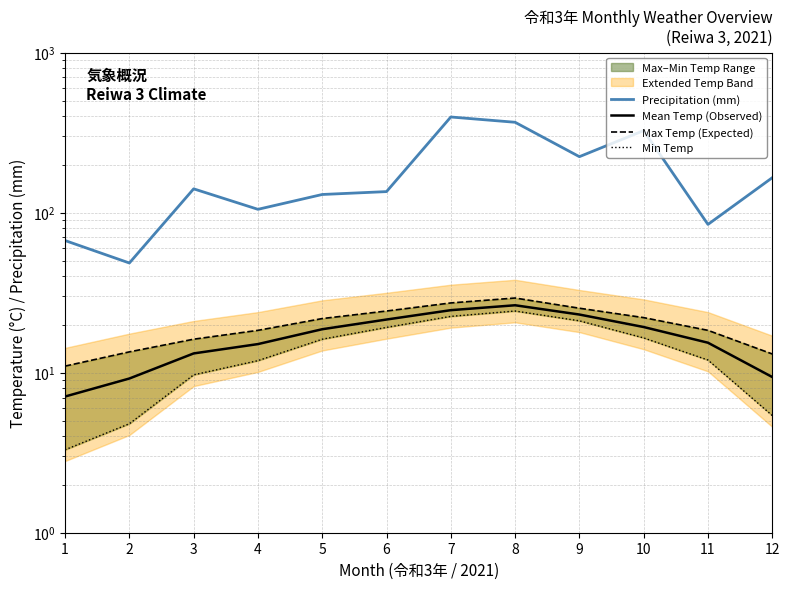

What is the sum of all Min Temp values?

166.9